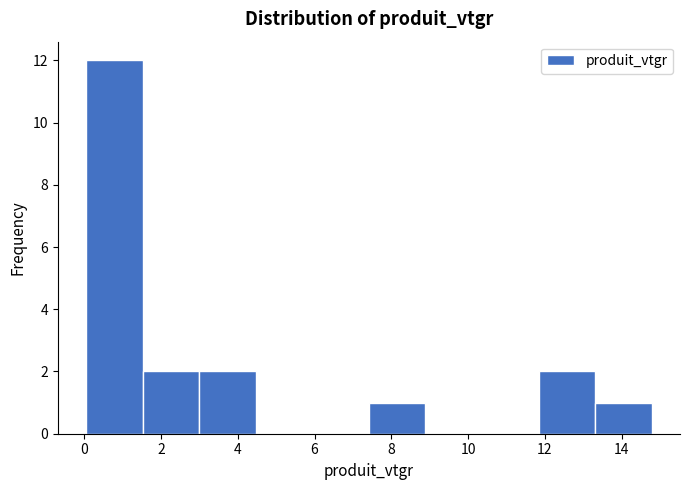

Over which range of the x-axis is the bar tallest?

0.0 to 1.6